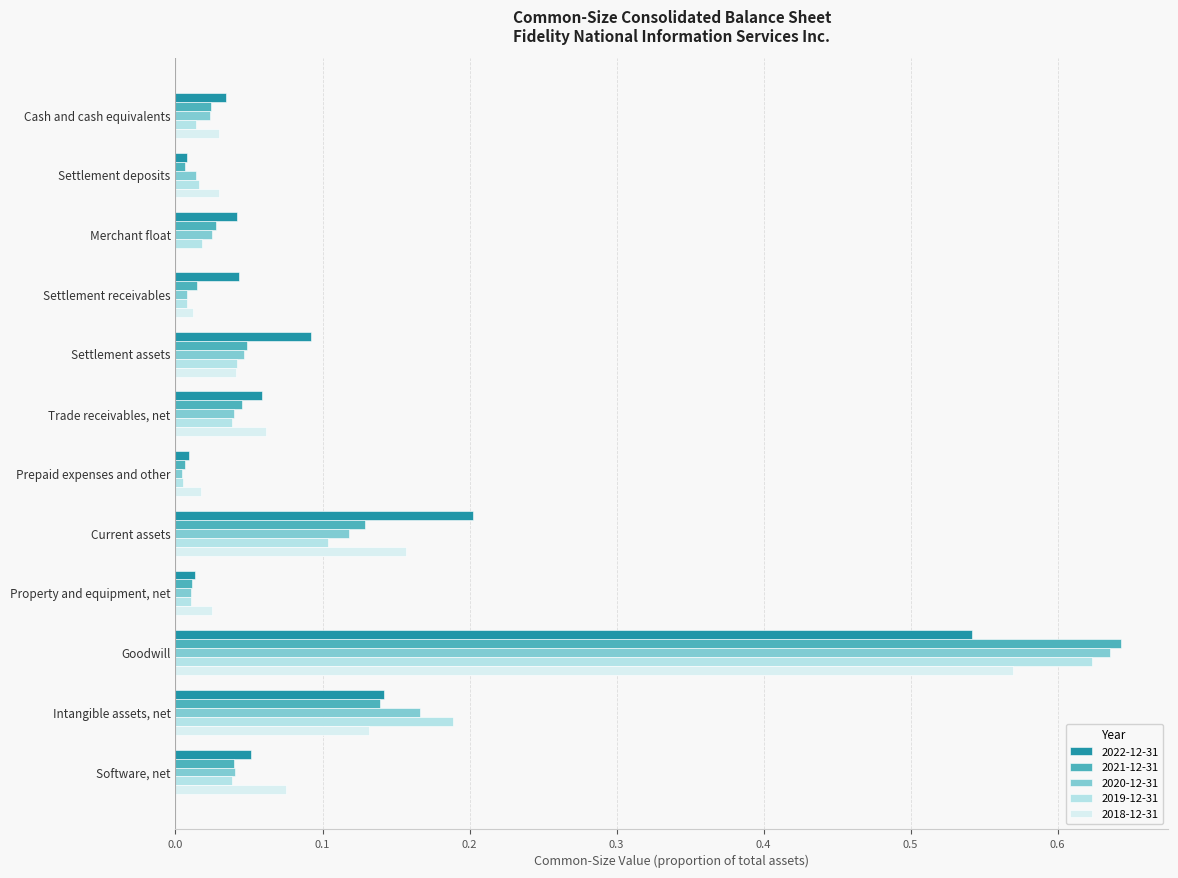

What are all the series names shown in the legend?

2022-12-31, 2021-12-31, 2020-12-31, 2019-12-31, 2018-12-31